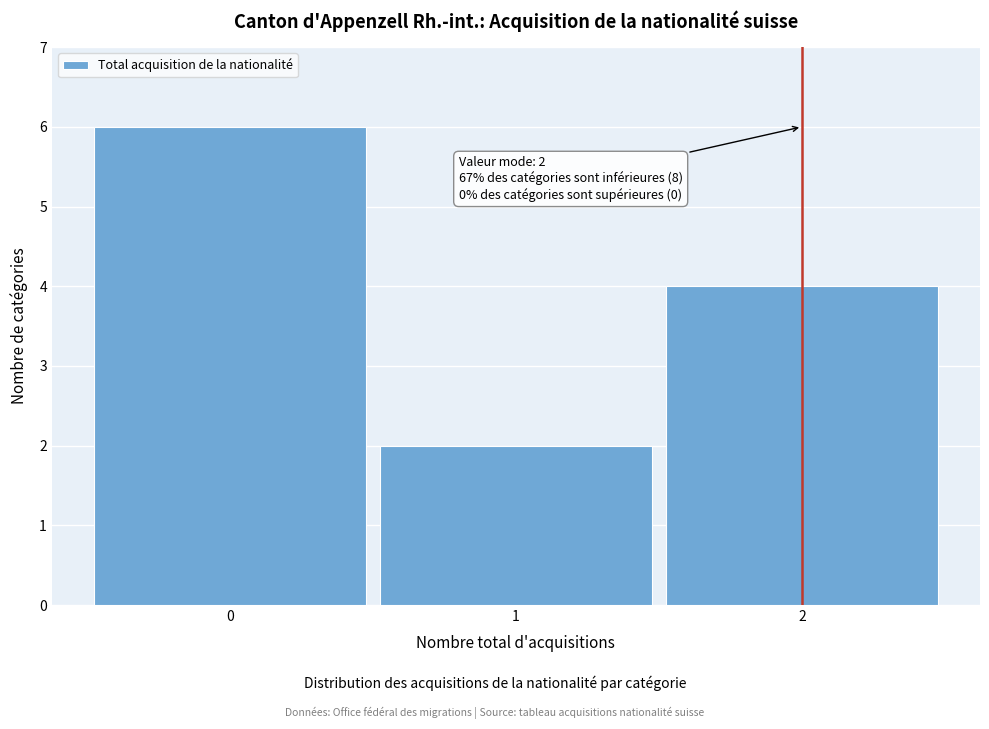

Over which range of the x-axis is the bar tallest?

-0.5 to 0.5